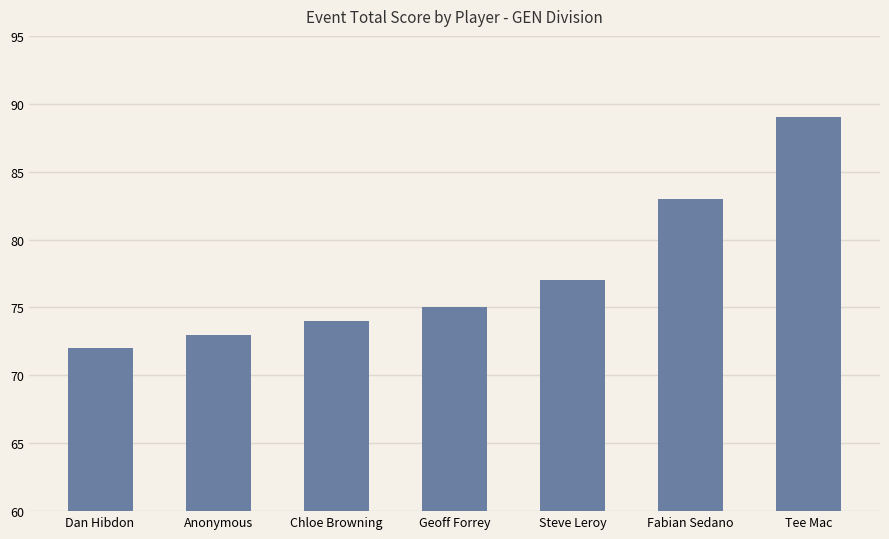

Read the value at Steve Leroy.

77